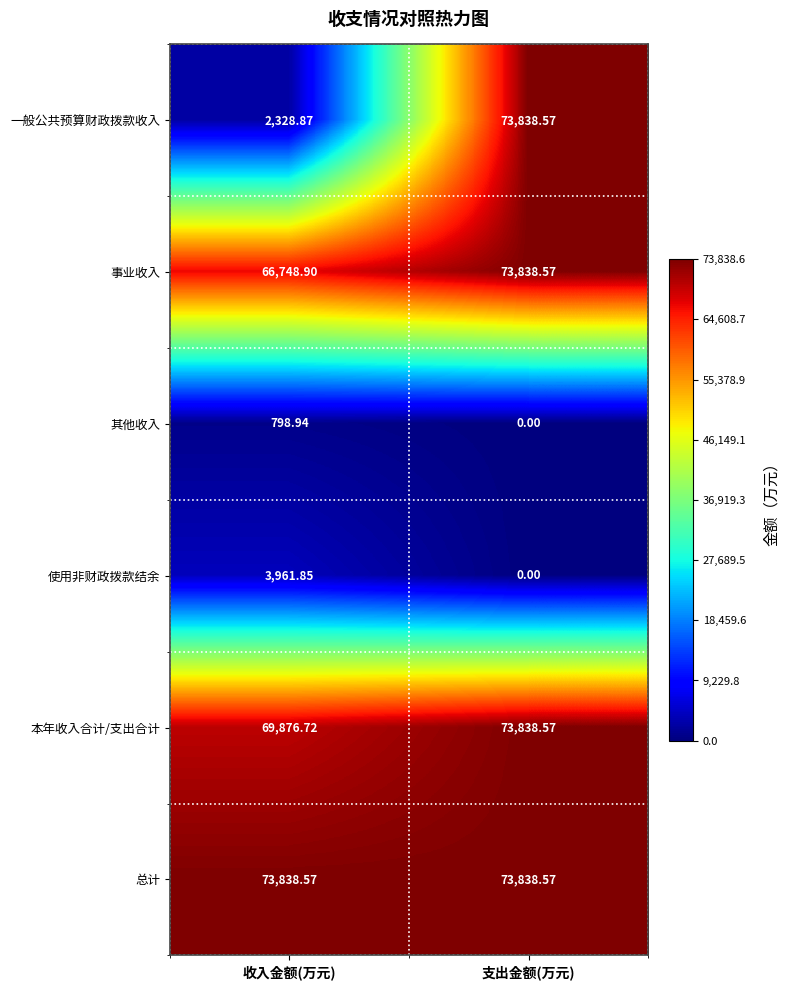

Rank the series at 收入金额(万元) from lowest to highest value.

其他收入, 一般公共预算财政拨款收入, 使用非财政拨款结余, 事业收入, 本年收入合计/支出合计, 总计